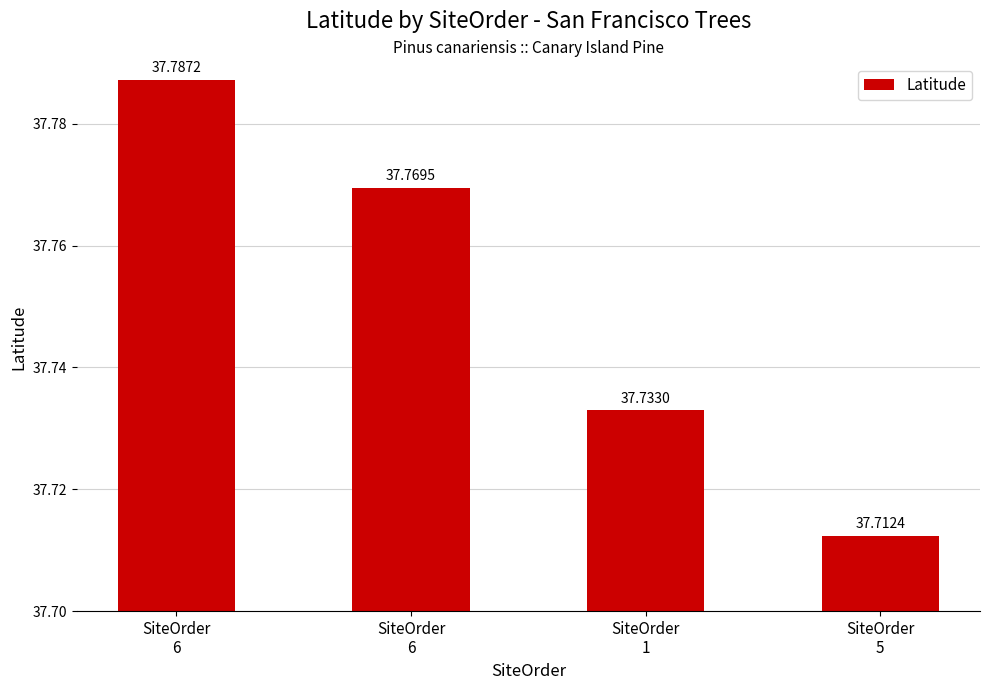

How many series are shown in this chart?

1